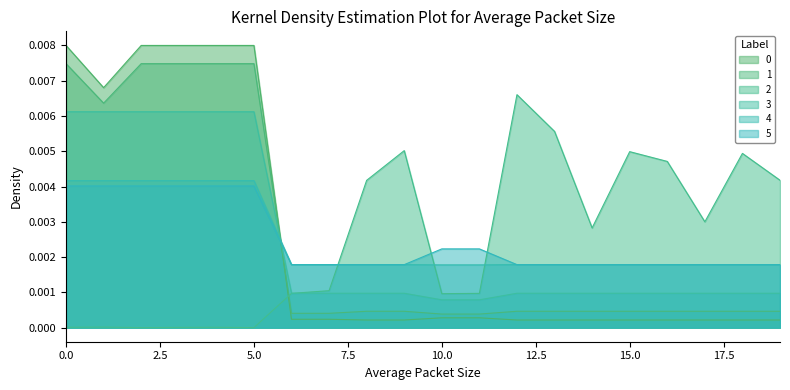

The Товщина series shows 0.0 at 284032202. True or false?

True